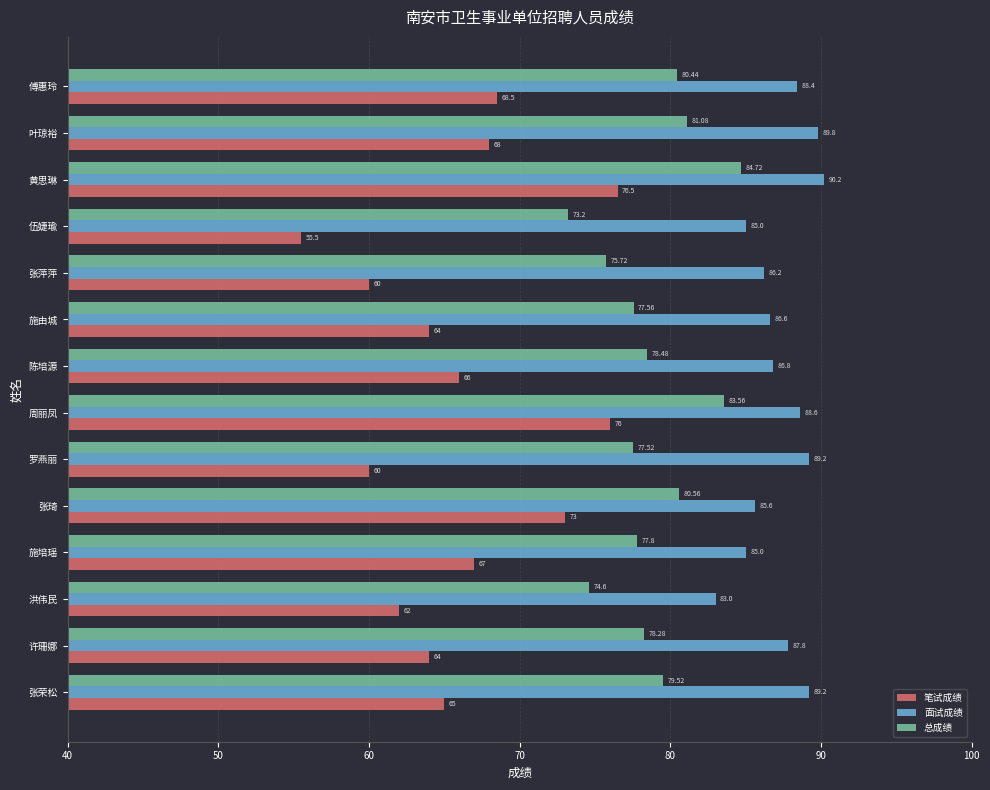

What is the average value of the 面试成绩 series?

87.2